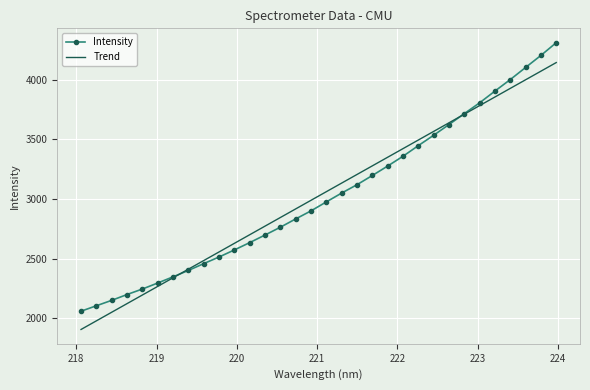

List the series in order of their peak value, highest first.

Intensity, Trend